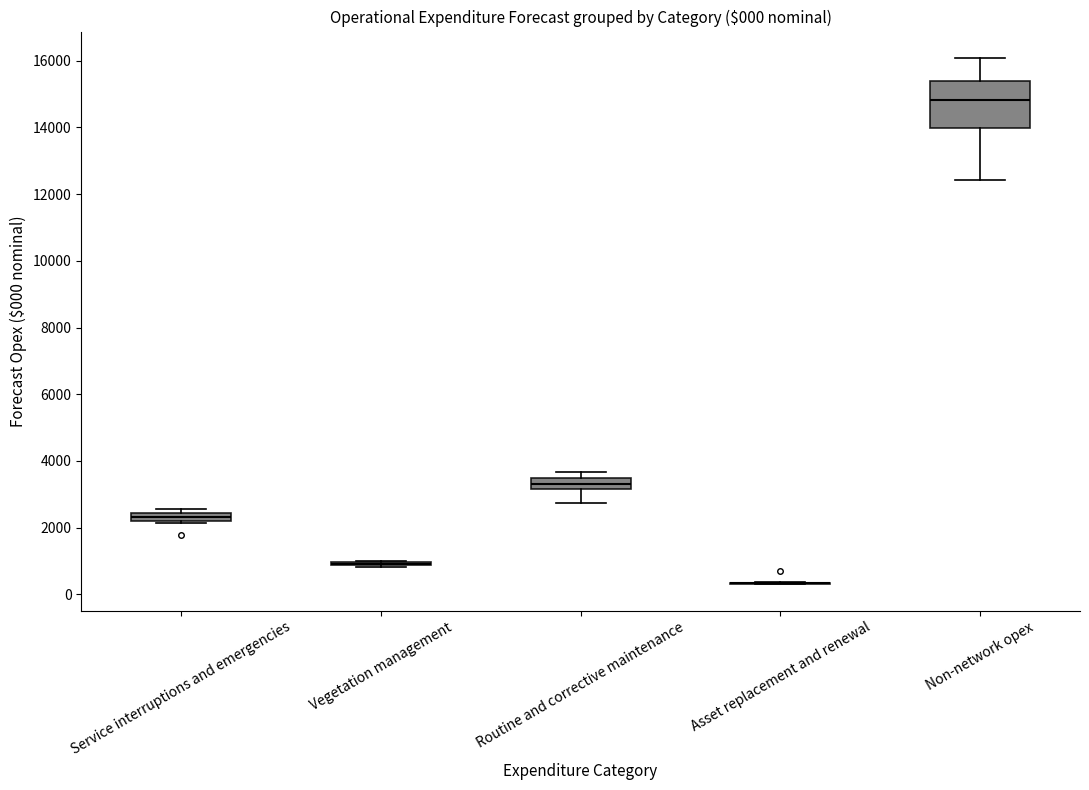

Which box is the tallest, from its lower edge to its upper edge?

Non-network opex